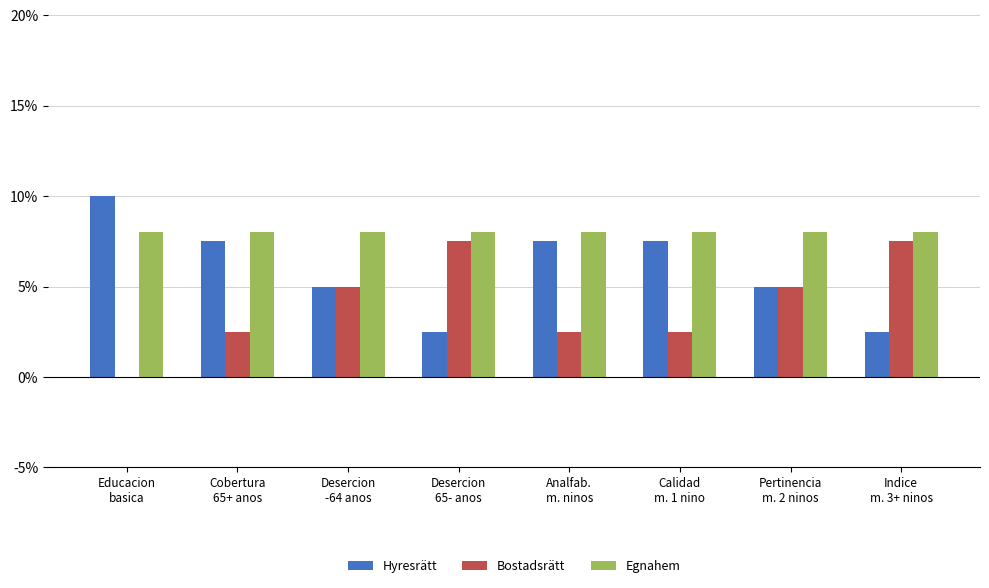

What is the greatest value displayed?

10.0